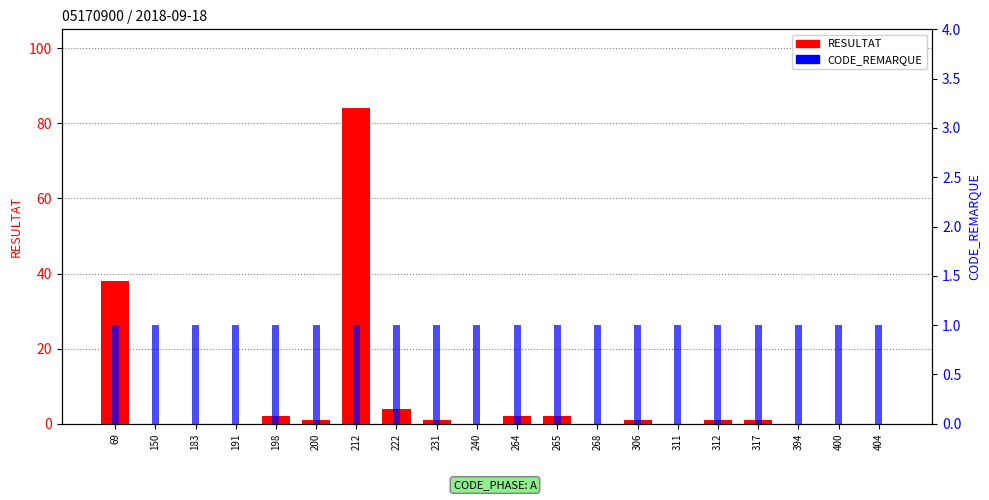

Is the value of RESULTAT at 183 greater than the value of CODE_REMARQUE at 191?

No